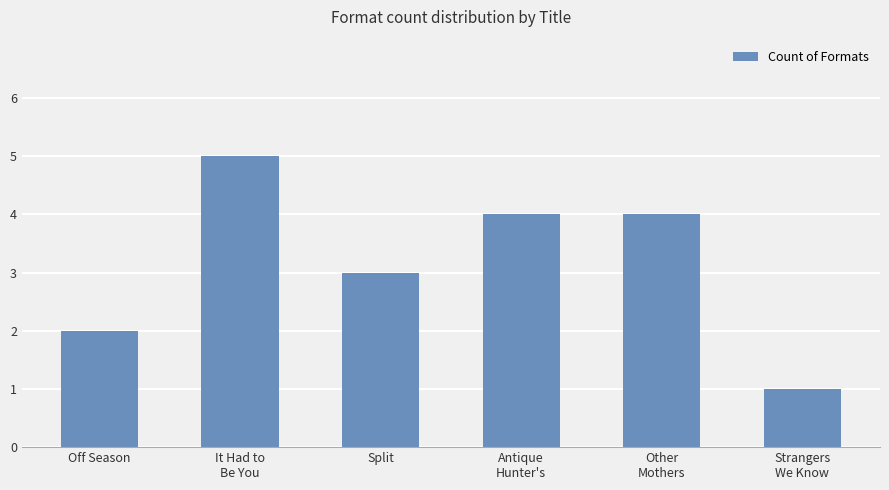

What is the label of the 6th bar from the left?

Strangers
We Know